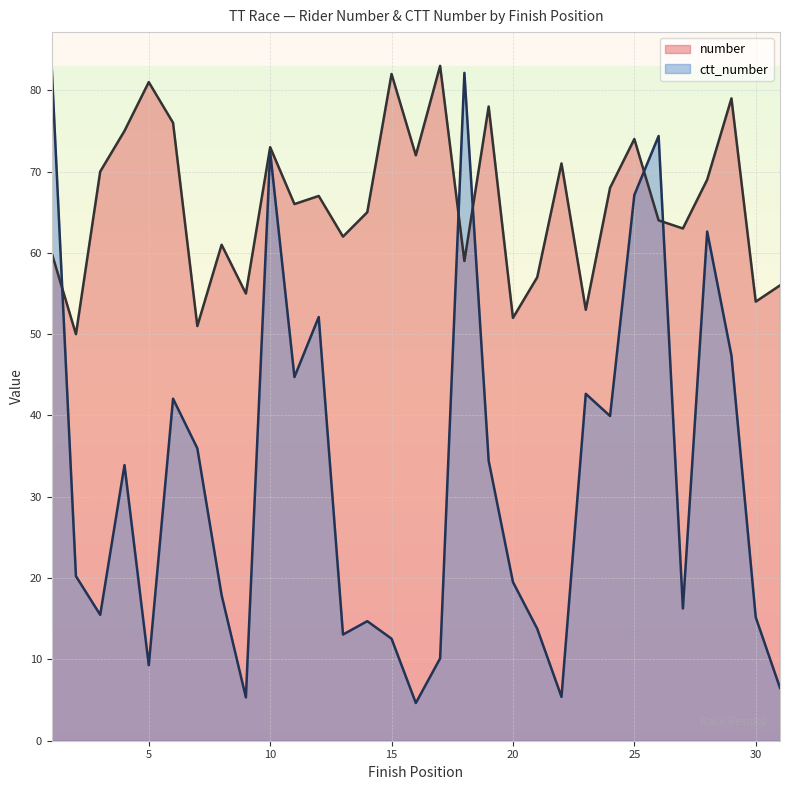

True or false: number has a value of 25.7 at 31.

False